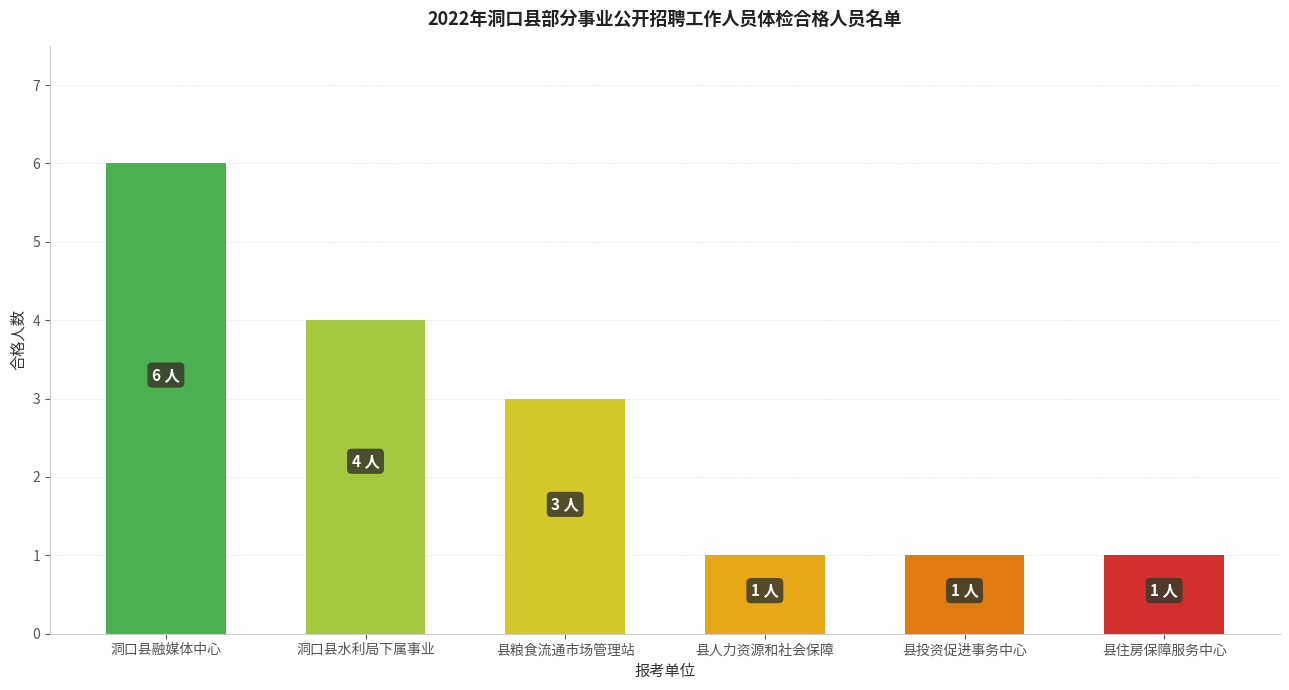

What is the minimum value shown in the chart?

1